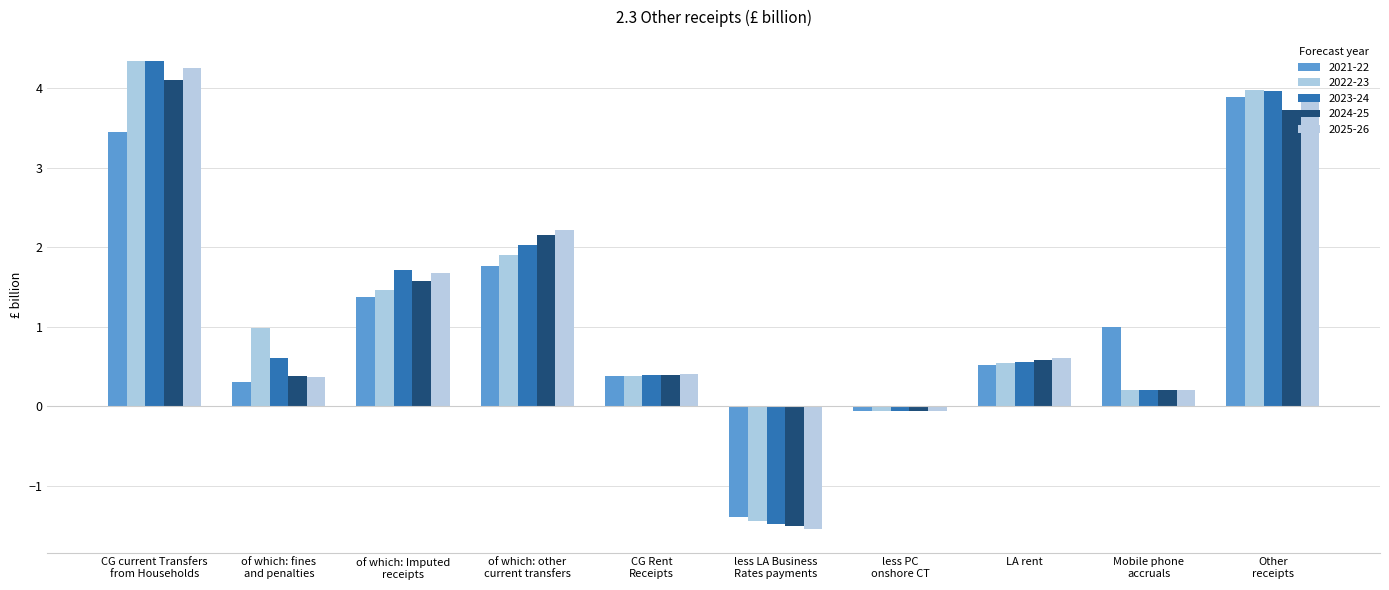

Which has a higher value, less PC
onshore CT or LA rent?

LA rent